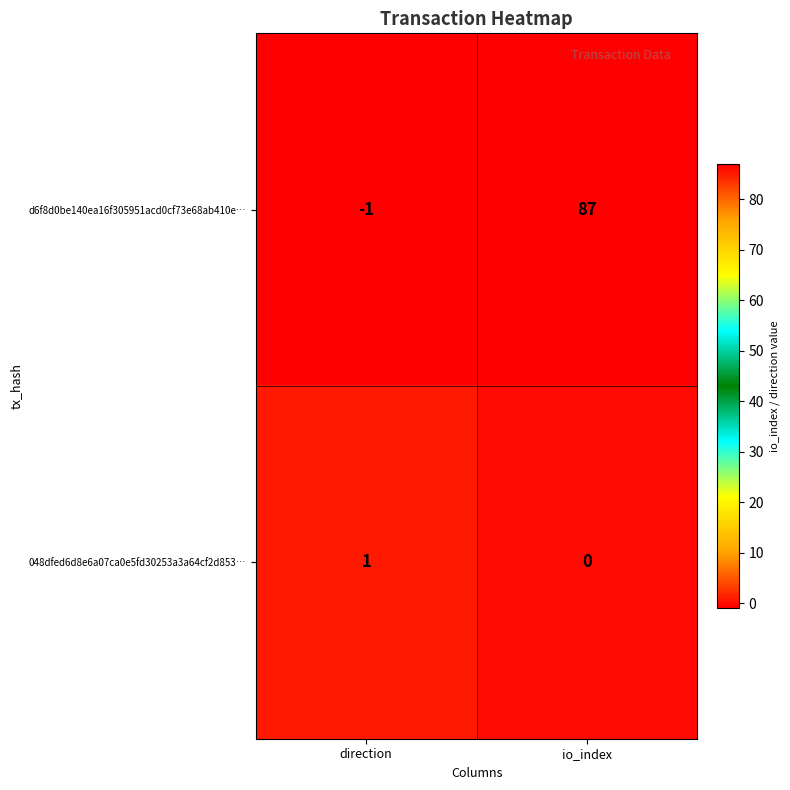

Which series has the largest total across all categories?

d6f8d0be140ea16f305951acd0cf73e68ab410e…